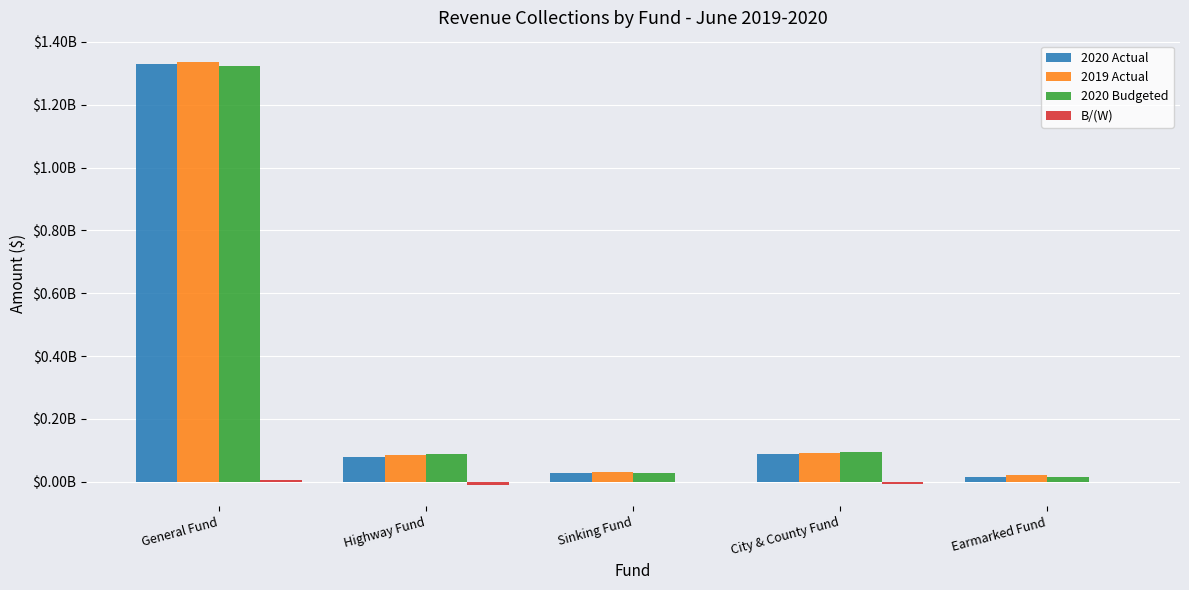

Are the bars grouped side by side (vs. stacked)?

Yes